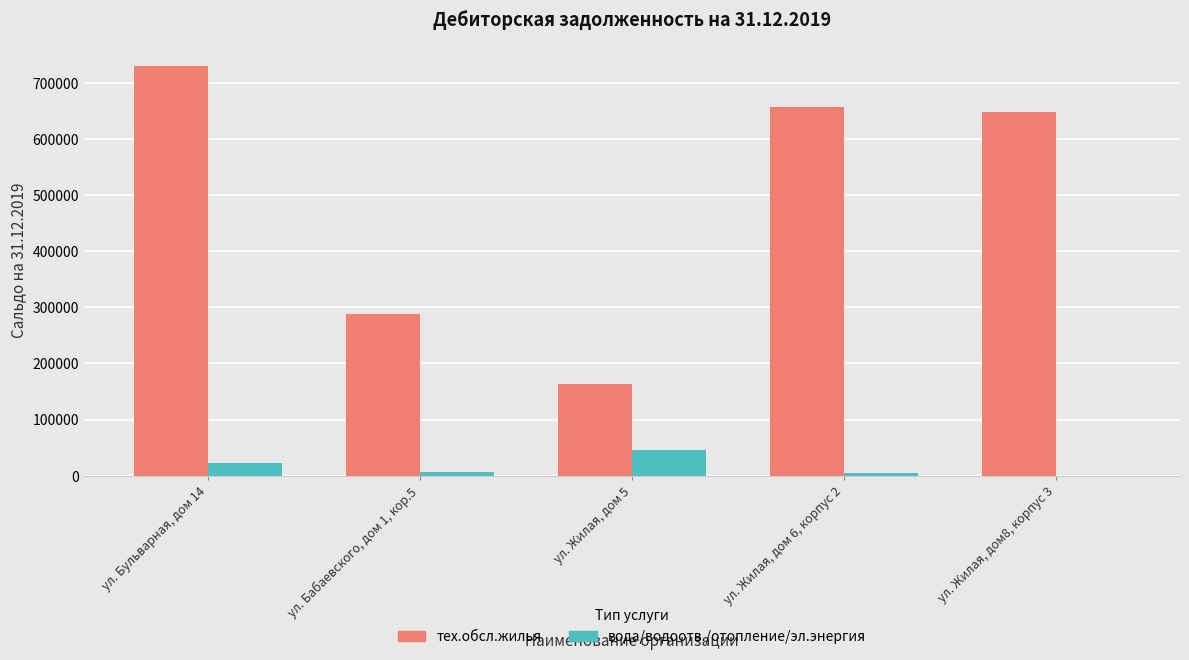

How many data points does each series have?

5